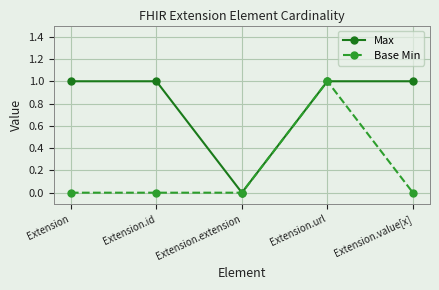

What position from the right is Extension.url?

2